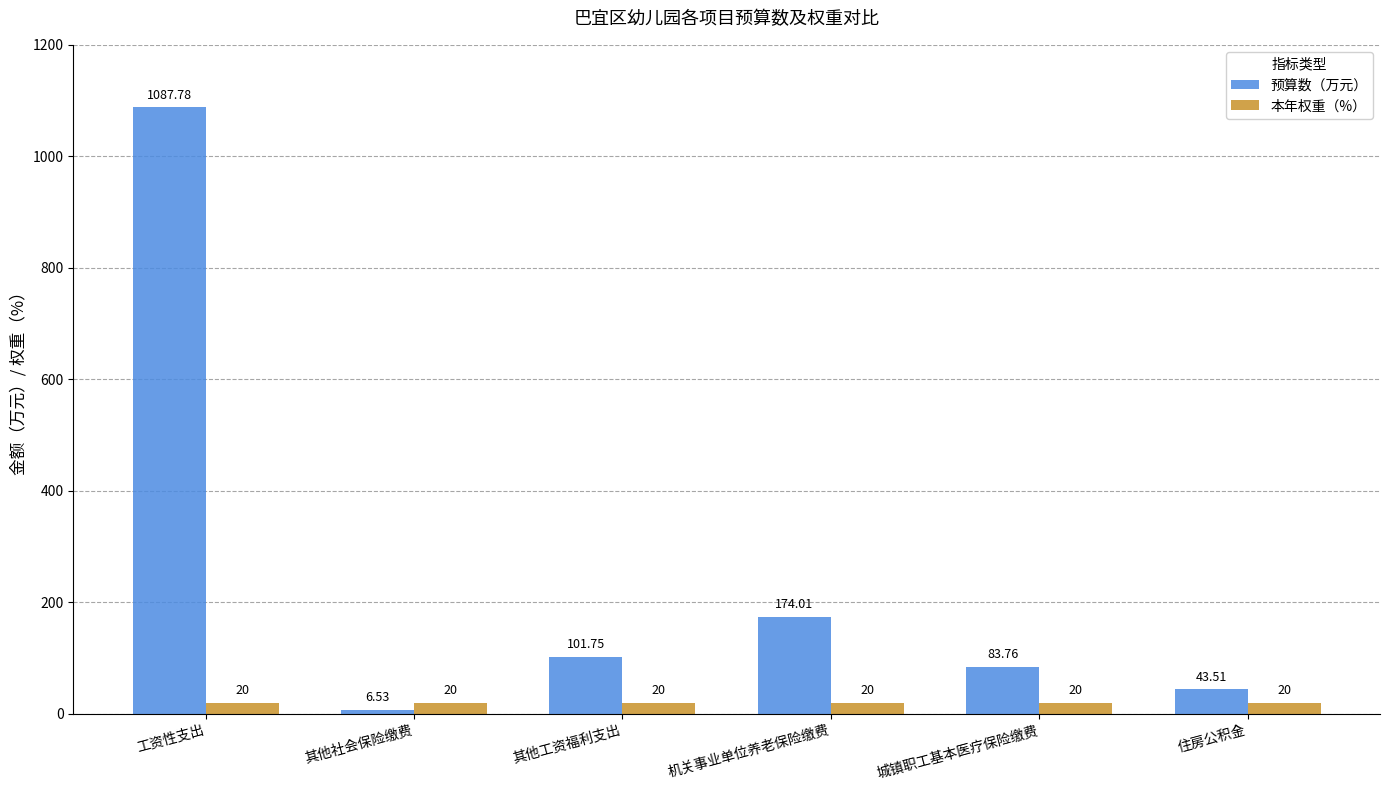

Rank the series by their average value, from highest to lowest.

预算数（万元）, 本年权重（%）